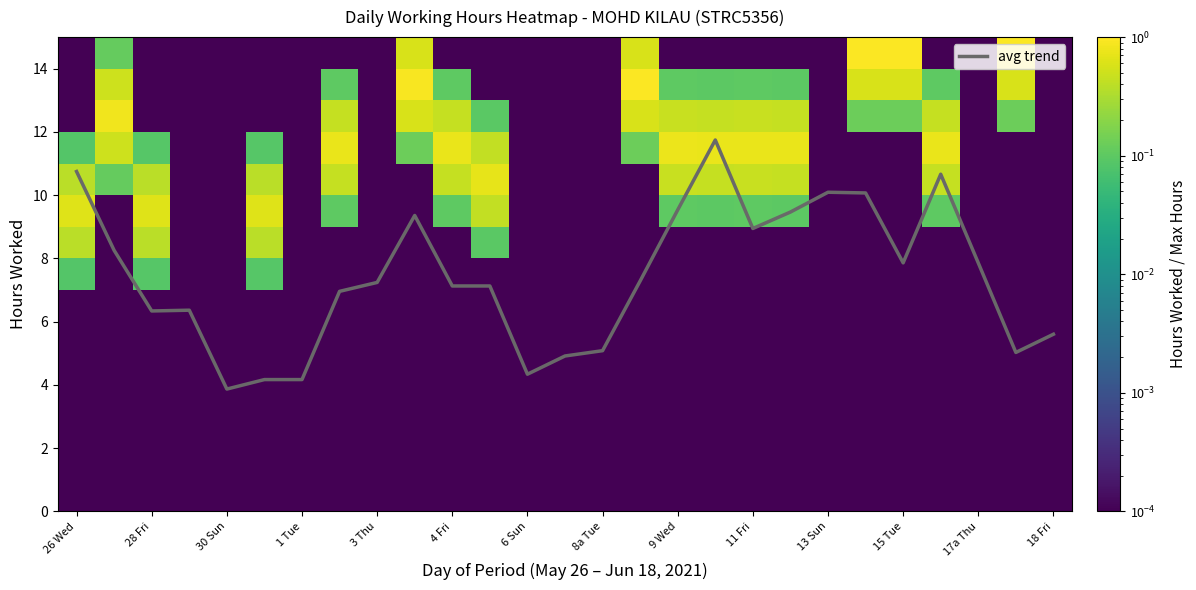

True or false: avg trend has a value of 1.9 at 15 Tue.

False